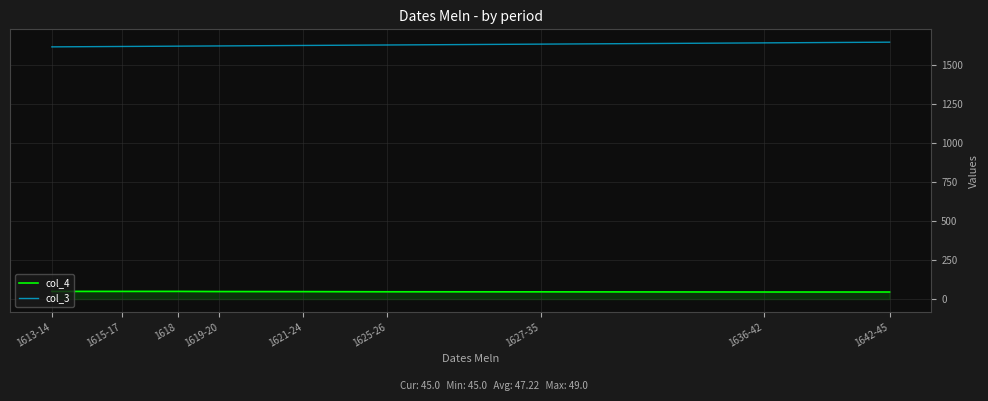

What are all the series names shown in the legend?

col_4, col_3